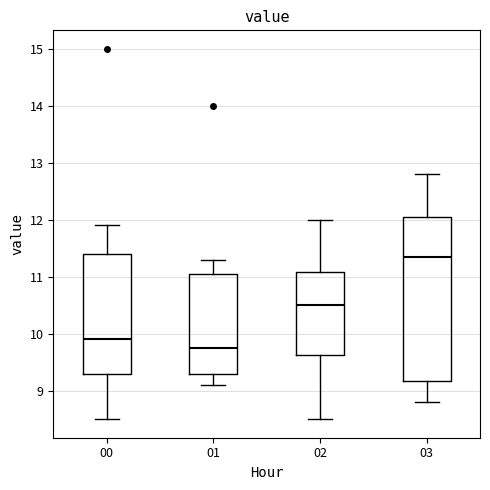

Where does the lower whisker of the box at x = 01 end on the y-axis? The values are not printed on the chart, so give them approximately, as read against the axis.

9.1